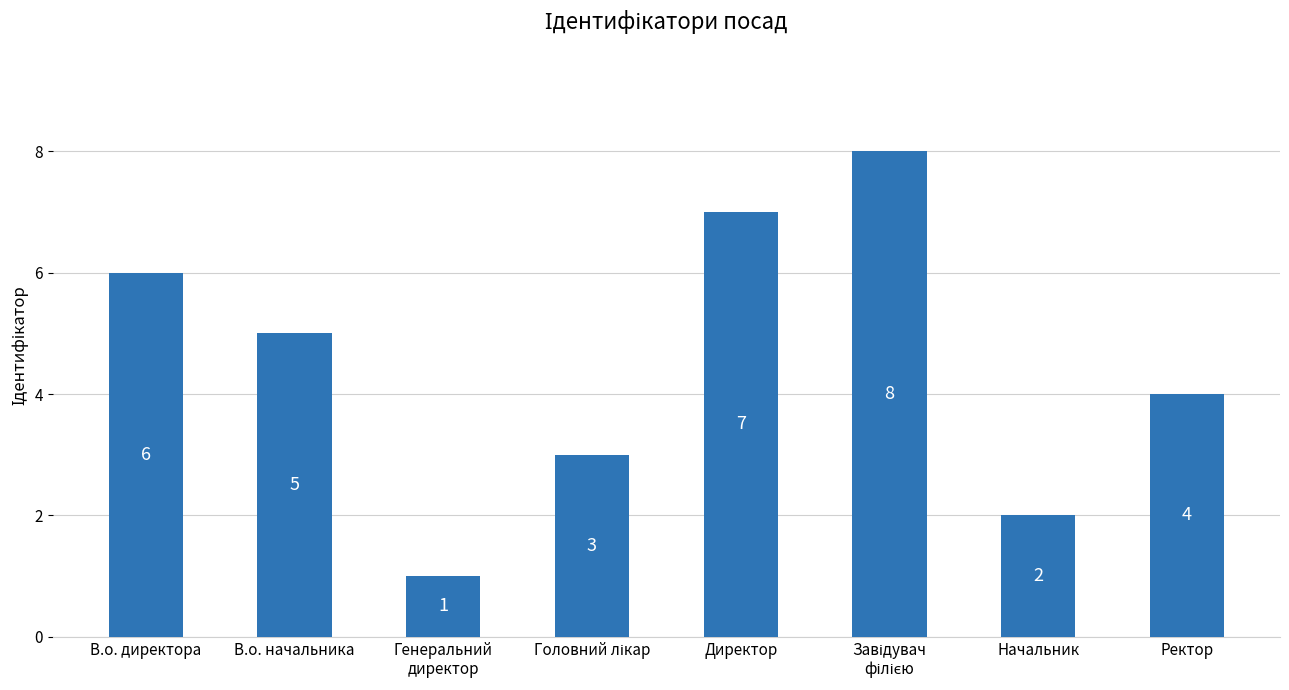

What is the maximum value shown in the chart?

8